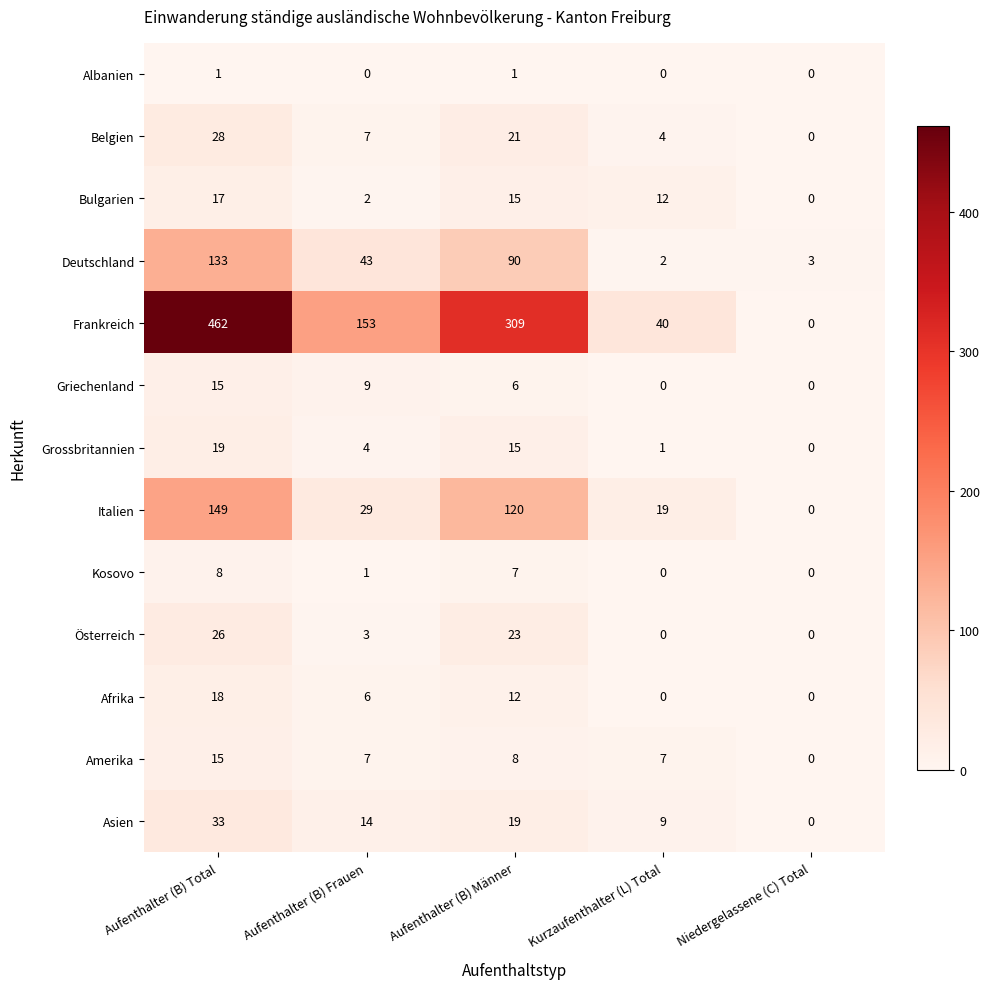

What is the difference between the maximum and minimum values in the Bulgarien series?

17